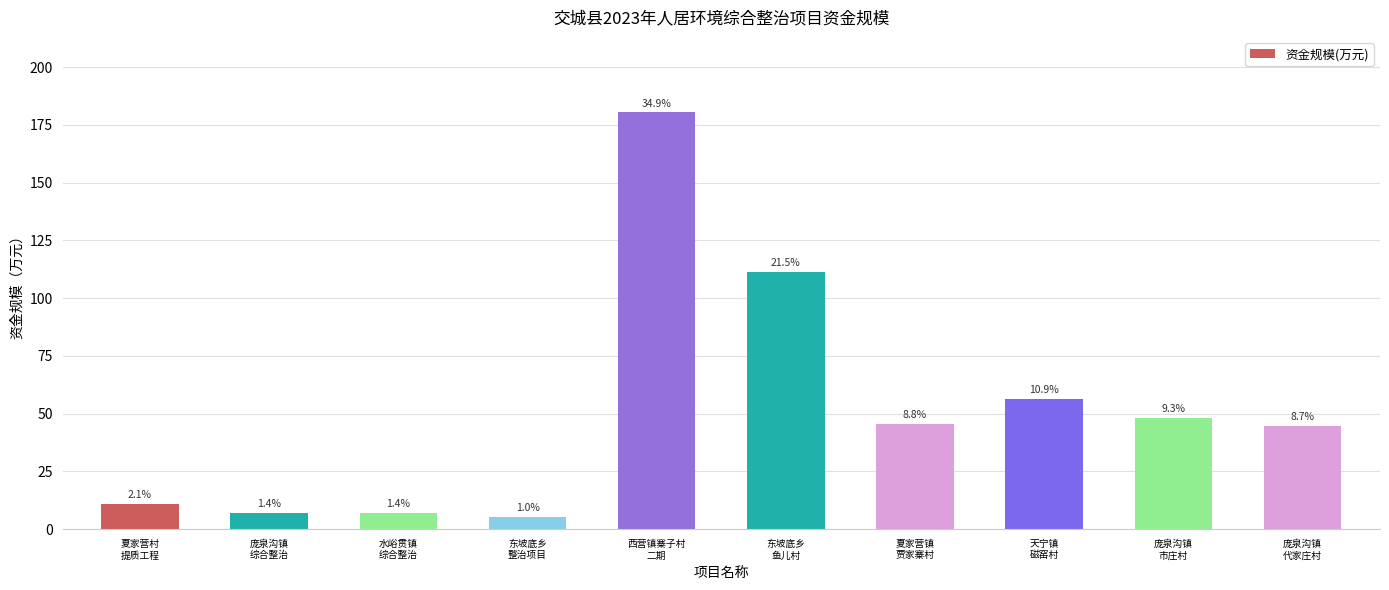

What is the change in value from 东坡底乡
整治项目 to 庞泉沟镇
市庄村?

+42.7